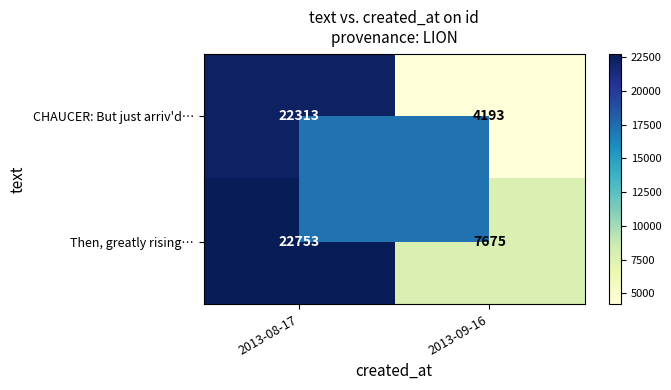

Which series has the largest range (max minus min)?

CHAUCER: But just arriv'd…